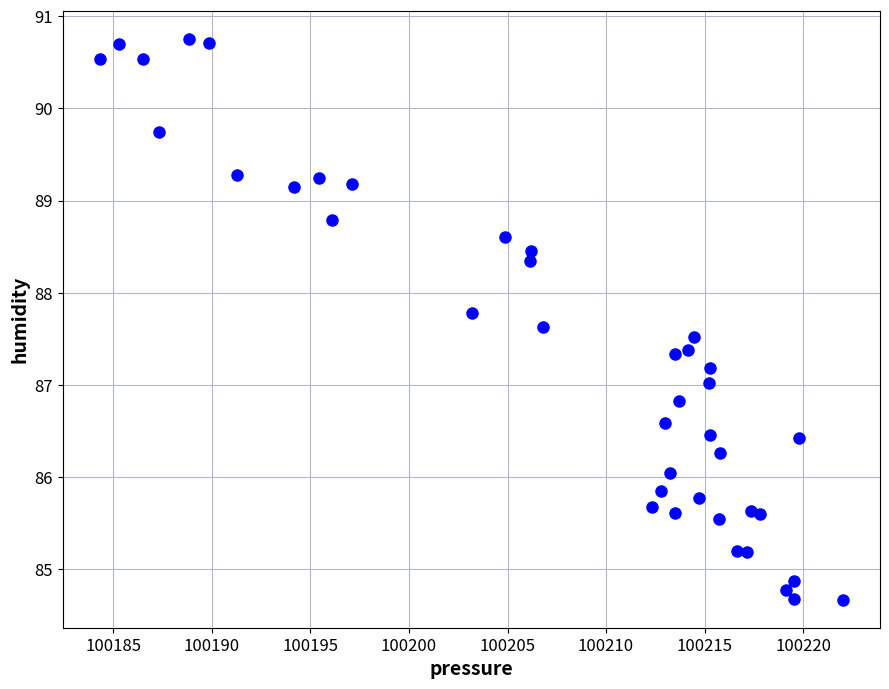

What is the range of Y values (max minus min)?

6.1